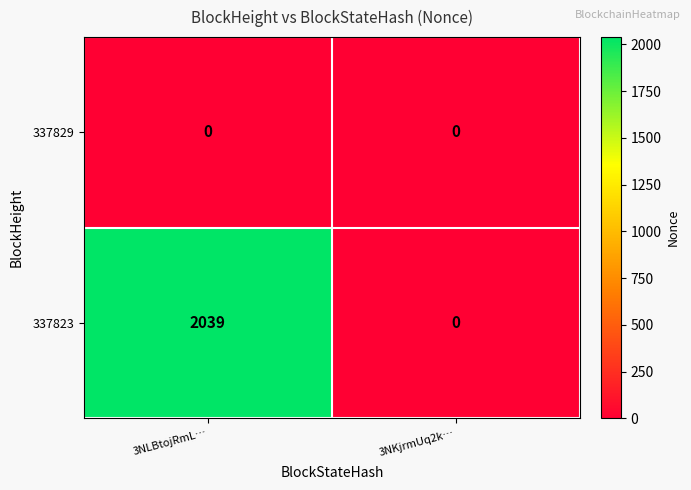

The value of 337823 at 3NKjrmUq2k… is -1245. True or false?

False